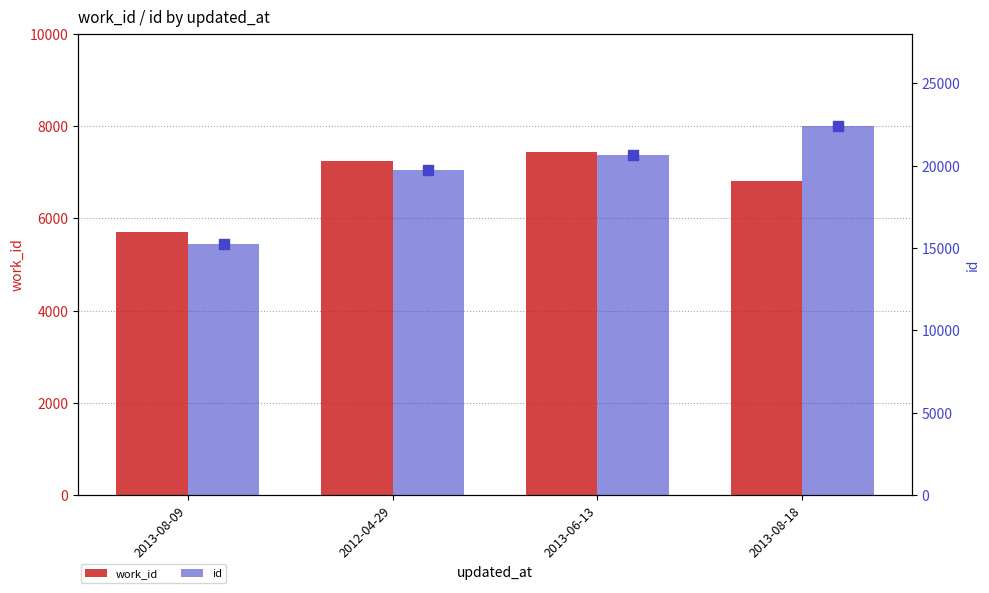

Which series contains the lowest Y value?

work_id